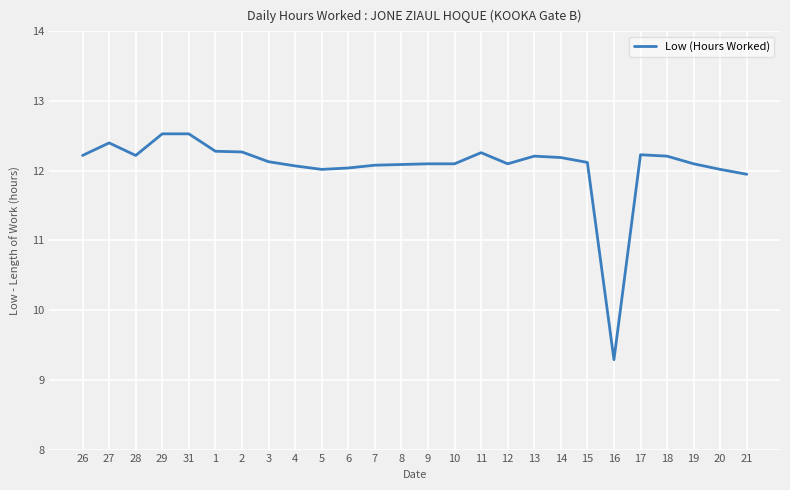

Where is the data nearest to the value 10?

16